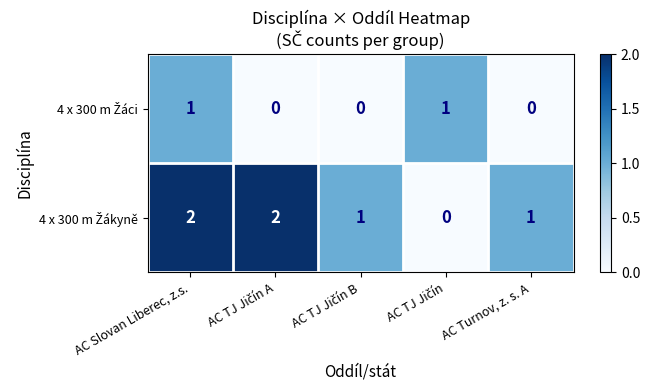

How many series are shown in this chart?

2